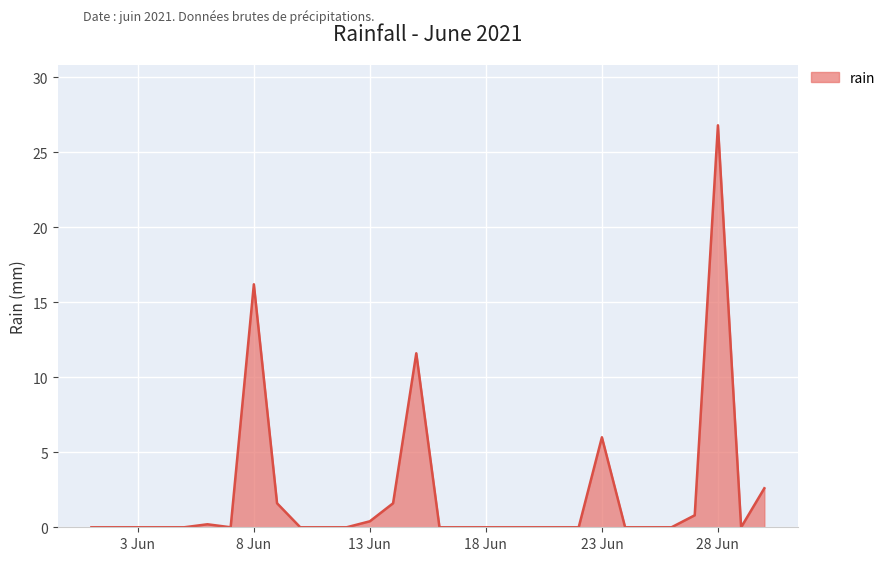

How many lines are shown in the chart?

1